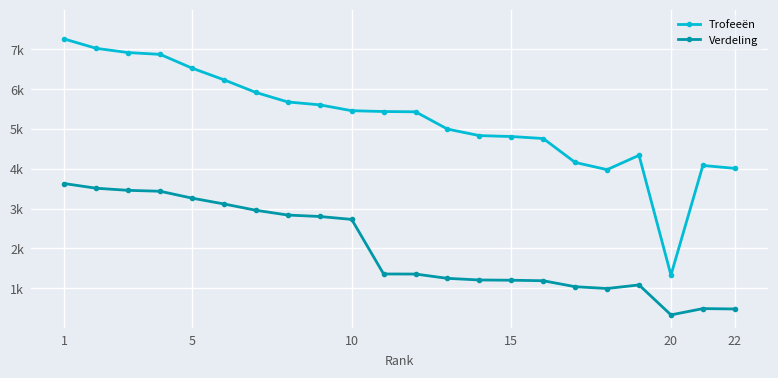

True or false: Trofeeën and Verdeling intersect in this chart.

False